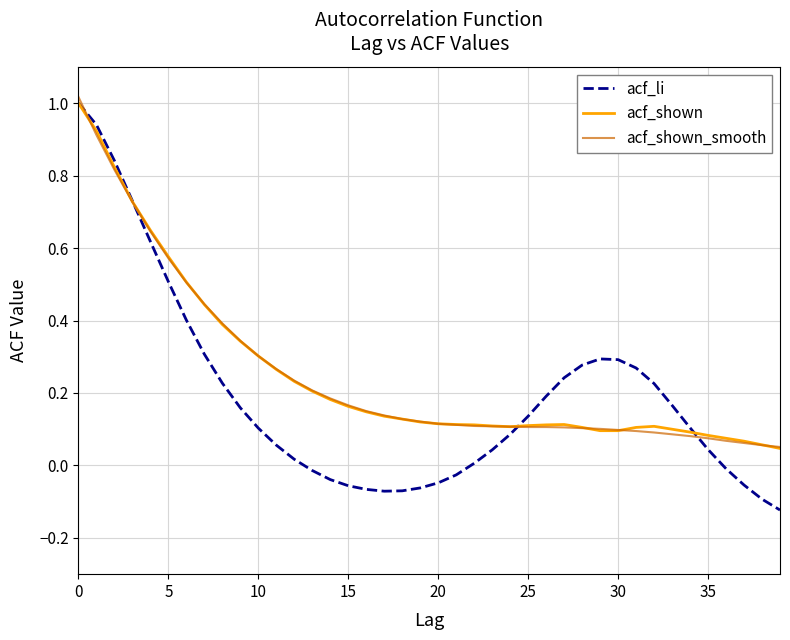

Which series has the largest range (max minus min)?

acf_li